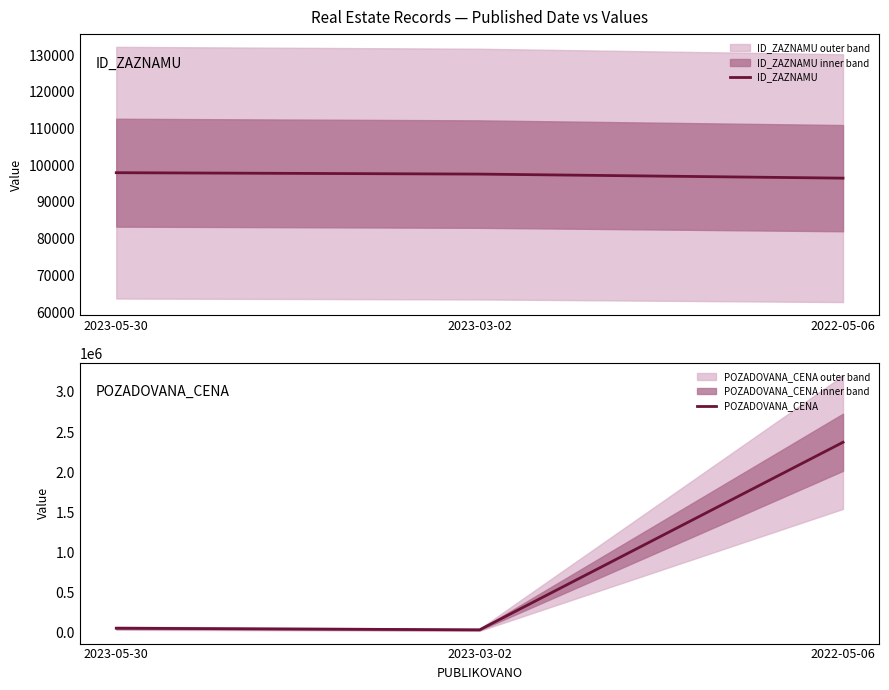

Rank the categories by ID_ZAZNAMU value from lowest to highest.

2022-05-06, 2023-03-02, 2023-05-30